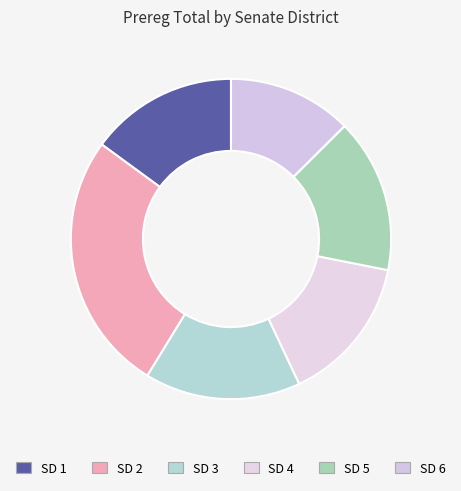

How many segments does this pie chart have?

6